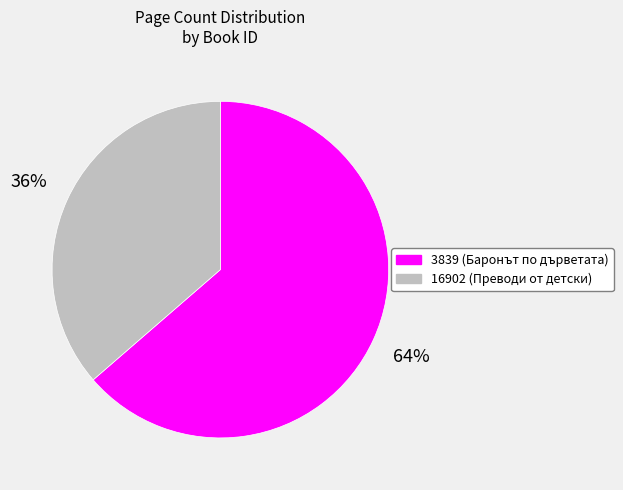

Combined, do 16902 (Преводи от детски) and 3839 (Баронът по дърветата) account for over 50%?

Yes